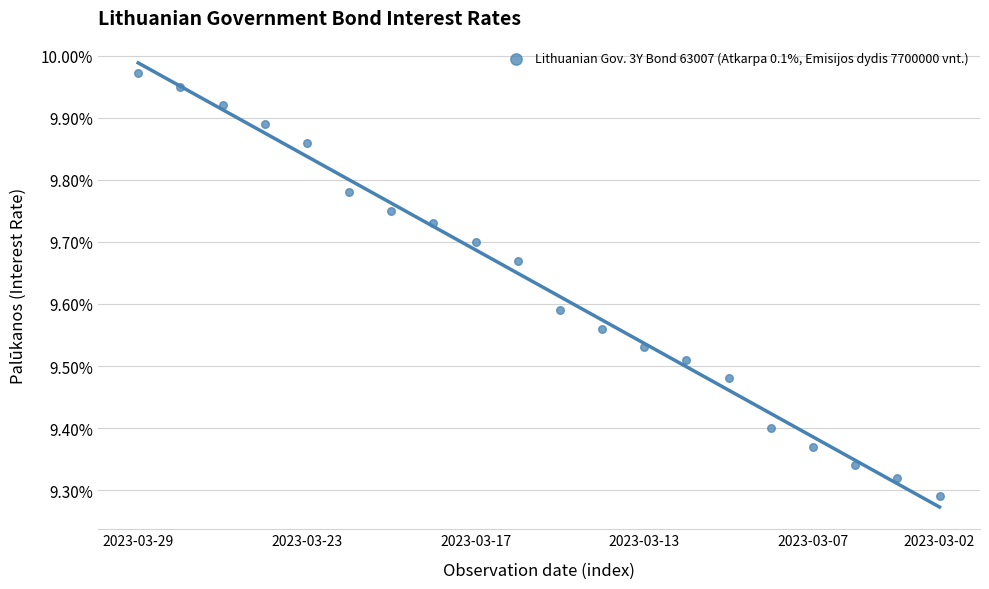

How many data points are displayed?

20